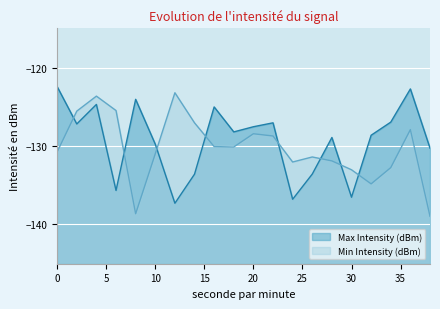

Reading right to left, extract all data points from this chart.

Max Intensity (dBm): 38=-130.3	36=-122.7	34=-127.0	32=-128.6	30=-136.5	28=-128.9	26=-133.6	24=-136.8	22=-127.0	20=-127.5	18=-128.2	16=-125.0	14=-133.6	12=-137.3	10=-129.8	8=-124.1	6=-135.7	4=-124.7	2=-127.2	0=-122.4
Min Intensity (dBm): 38=-139.0	36=-127.9	34=-132.8	32=-134.8	30=-133.0	28=-131.9	26=-131.4	24=-132.0	22=-128.7	20=-128.4	18=-130.1	16=-130.1	14=-127.0	12=-123.2	10=-131.0	8=-138.6	6=-125.5	4=-123.6	2=-125.6	0=-130.8